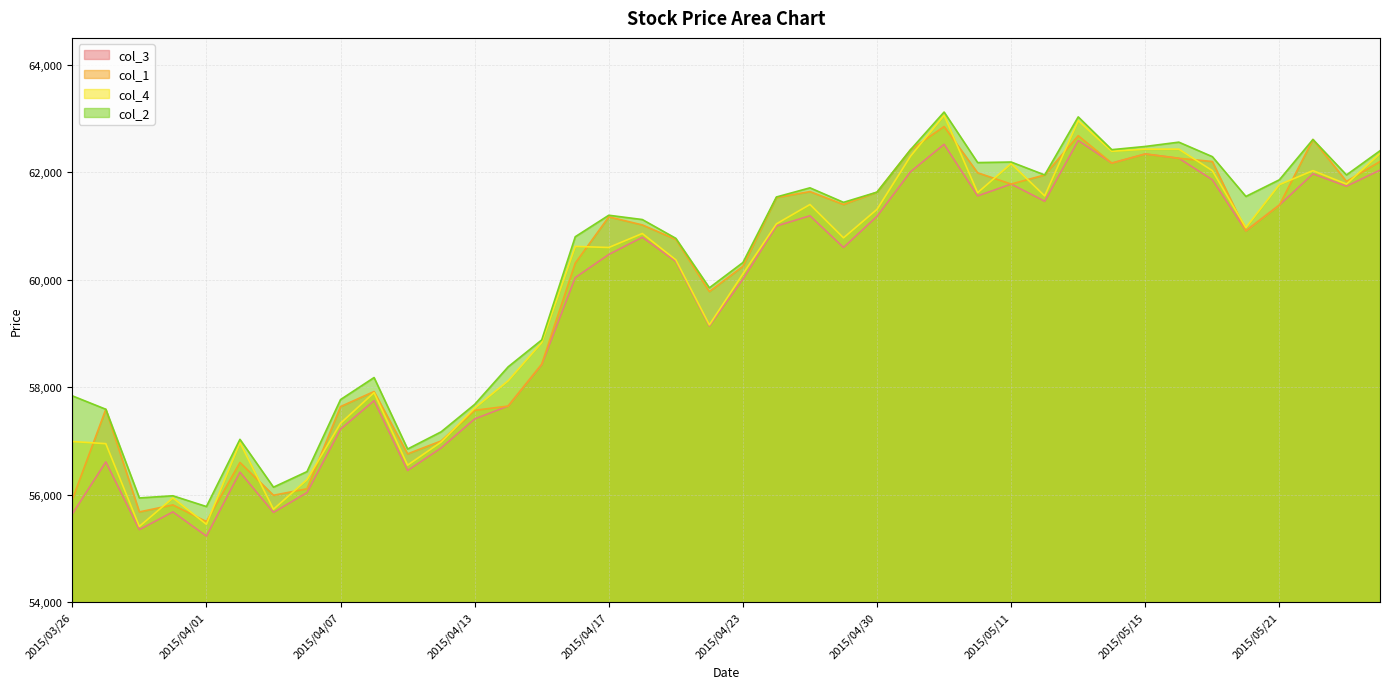

List the labels in order of col_3 value, largest first.

2015/05/13, 2015/05/07, 2015/05/15, 2015/05/18, 2015/05/14, 2015/05/26, 2015/05/01, 2015/05/22, 2015/05/19, 2015/05/11, 2015/05/25, 2015/05/08, 2015/05/12, 2015/05/21, 2015/04/27, 2015/04/30, 2015/04/24, 2015/05/20, 2015/04/20, 2015/04/28, 2015/04/17, 2015/04/21, 2015/04/16, 2015/04/23, 2015/04/22, 2015/04/15, 2015/04/08, 2015/04/14, 2015/04/13, 2015/04/07, 2015/04/10, 2015/03/27, 2015/04/09, 2015/04/02, 2015/04/06, 2015/03/31, 2015/04/03, 2015/03/26, 2015/03/30, 2015/04/01